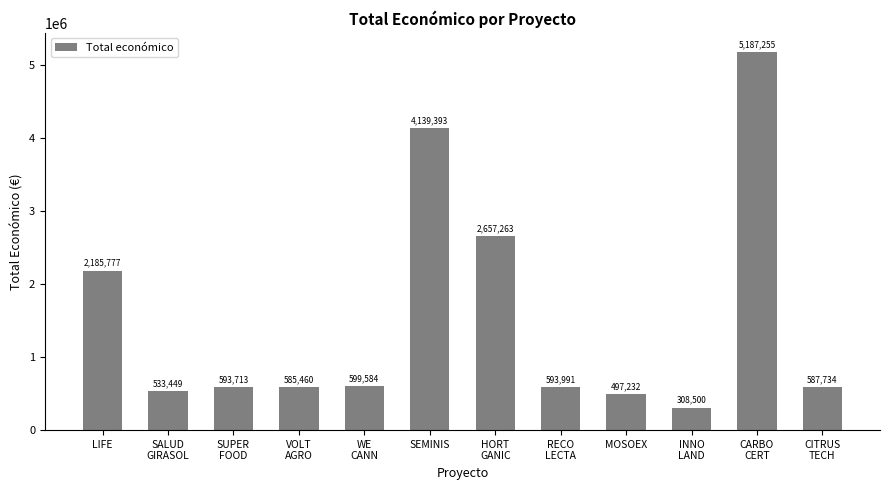

What is the sum of all values?

18469351